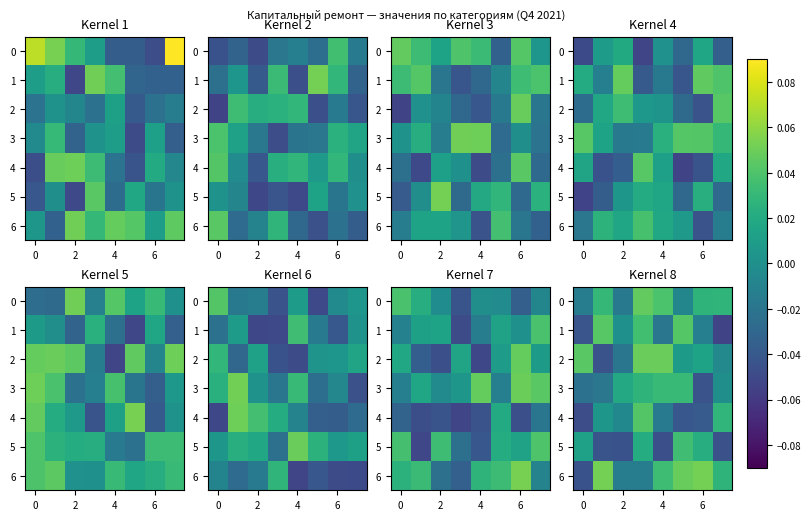

How many values in 1 are below zero?

4